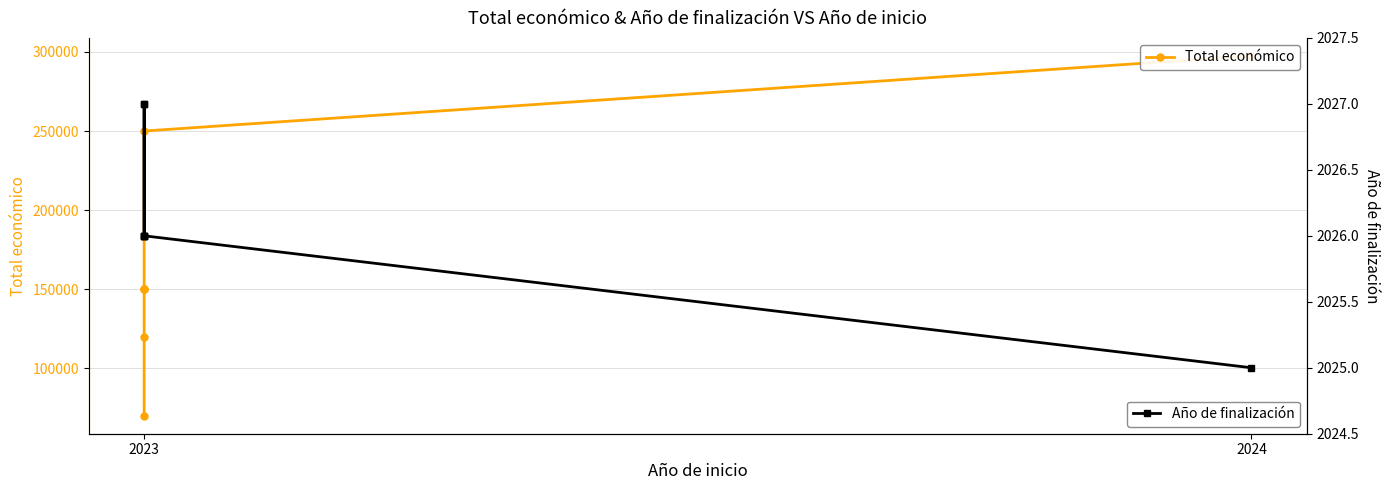

Reading left to right, what are all the values shown in this chart?

Total económico: 70000	119999	150000	150000	150000	250000	297514
Año de finalización: 2026	2026	2026	2027	2027	2026	2025